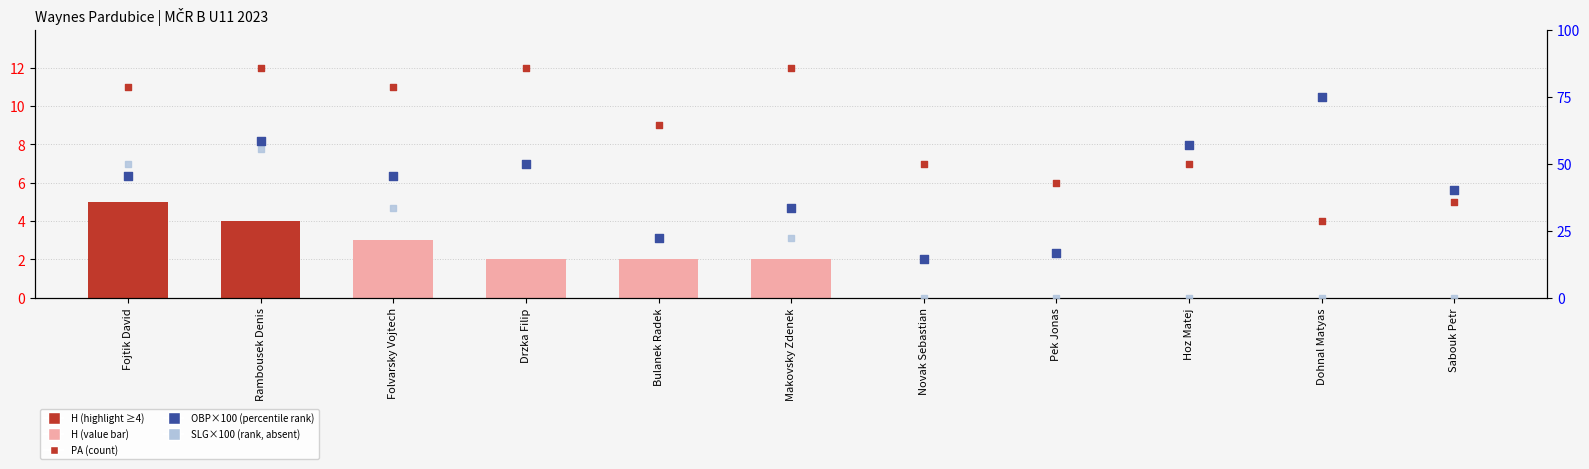

At which category is the sum across all series the highest?

Rambousek Denis